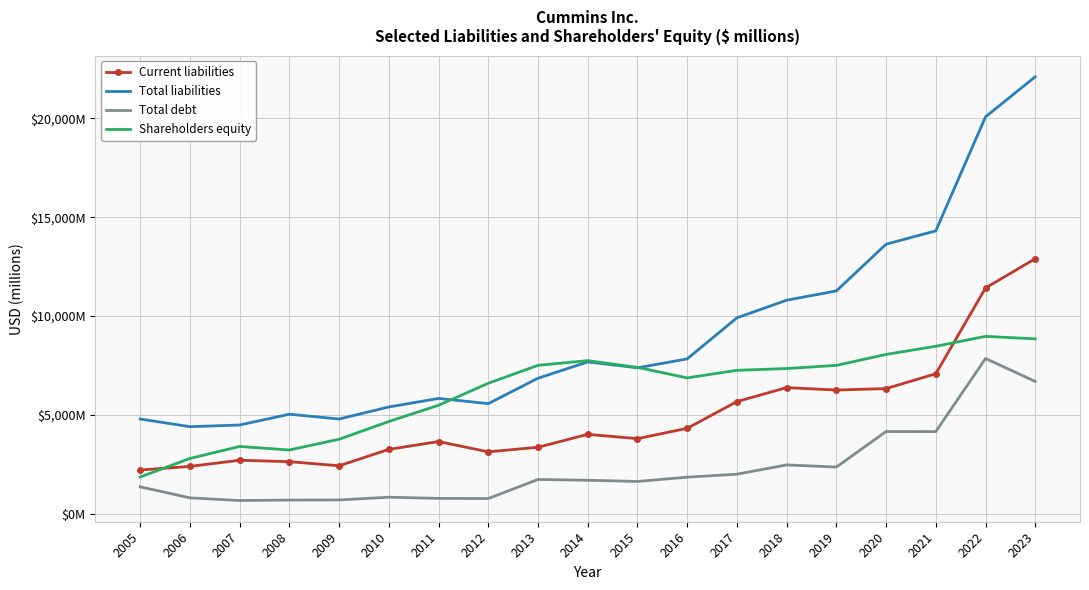

Where do Shareholders equity and Current liabilities first cross each other?

2005 and 2006